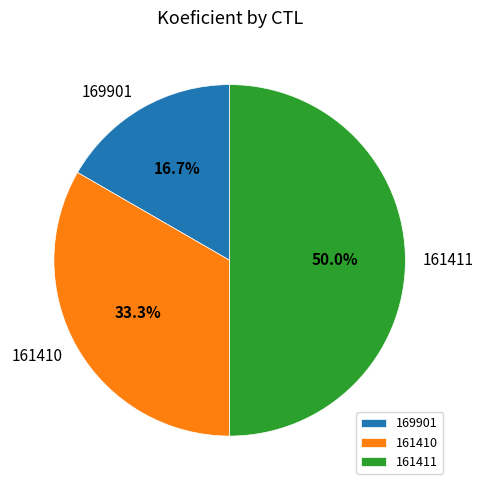

Rank the categories by value from lowest to highest.

169901, 161410, 161411